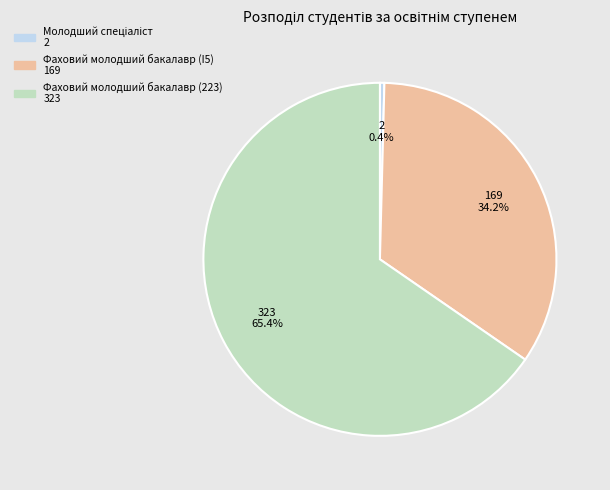

How many segments does this pie chart have?

3